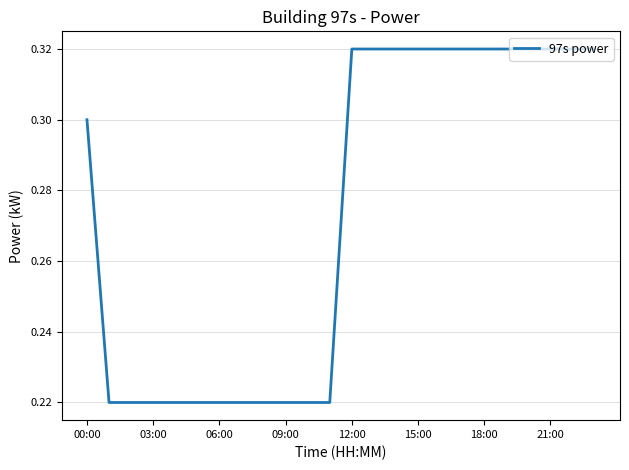

Does the chart display data point markers on the line(s)?

No